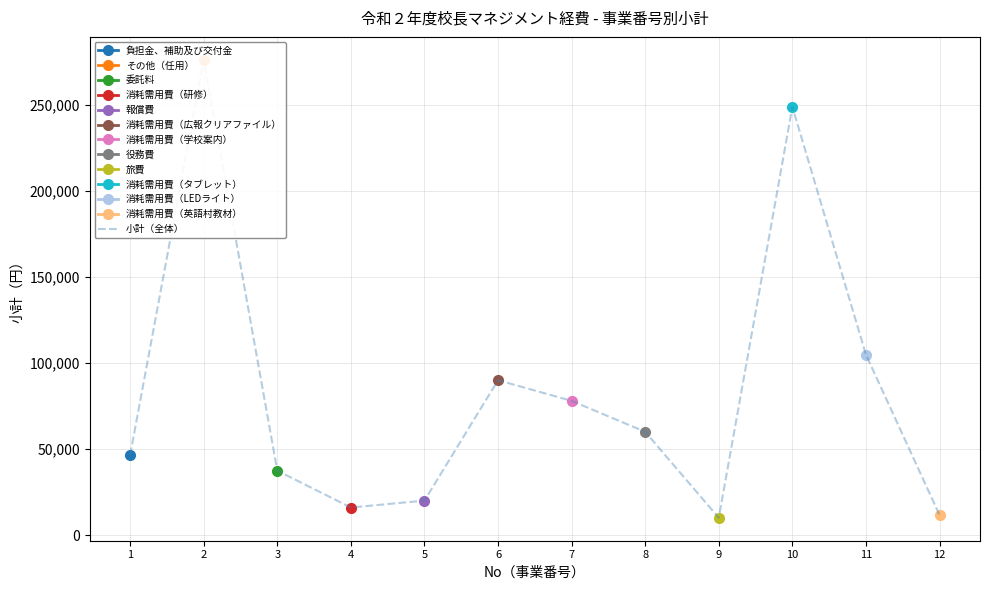

At which label does the data first exceed 60000?

2